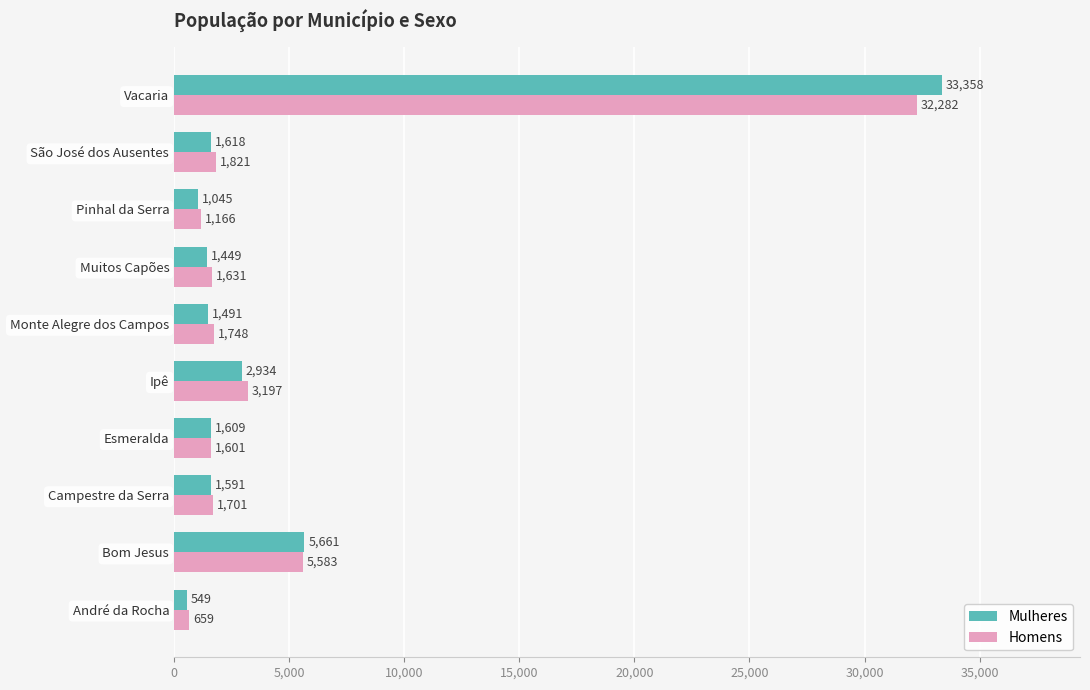

How many categories are shown in the chart?

10